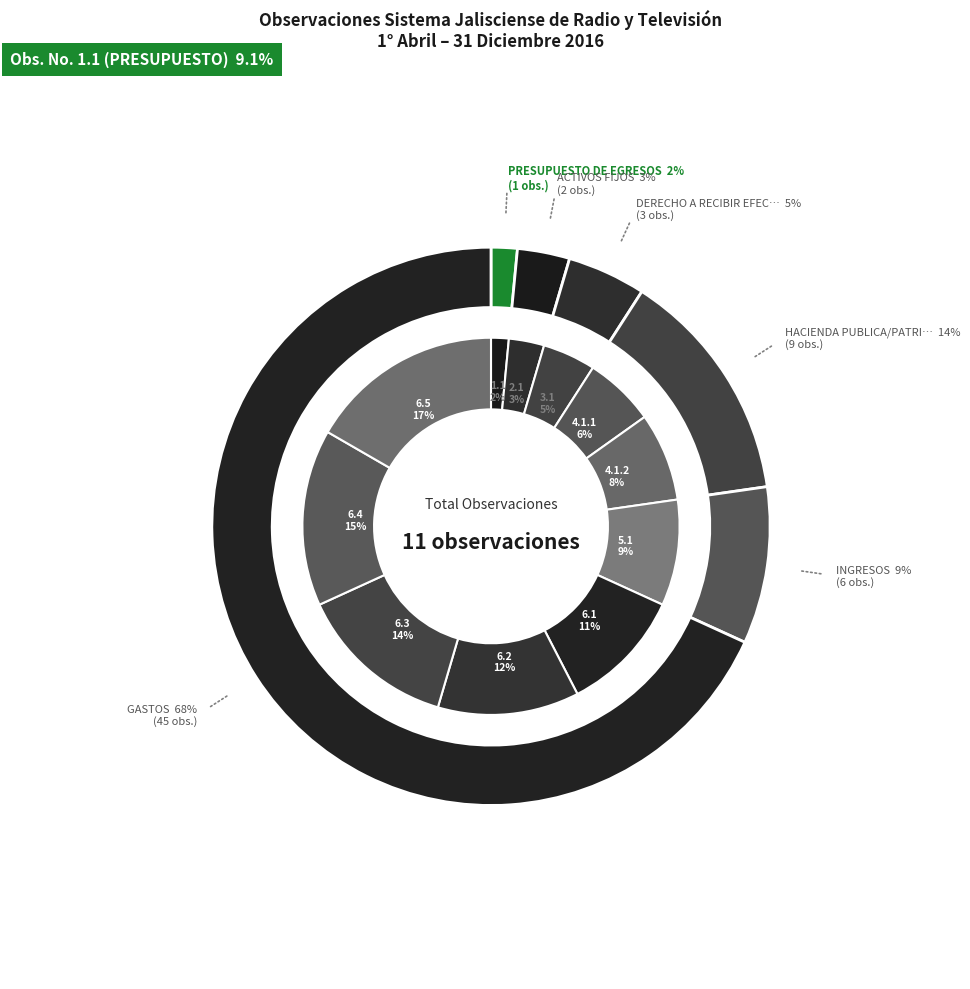

What is the total percentage of 3.1 and 5.1?

13.6%